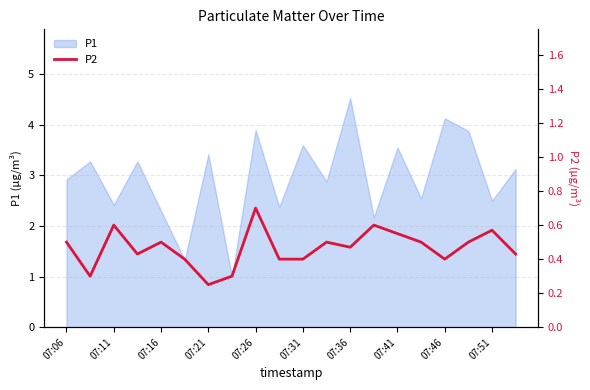

What is the highest value of the P1 series?

4.5